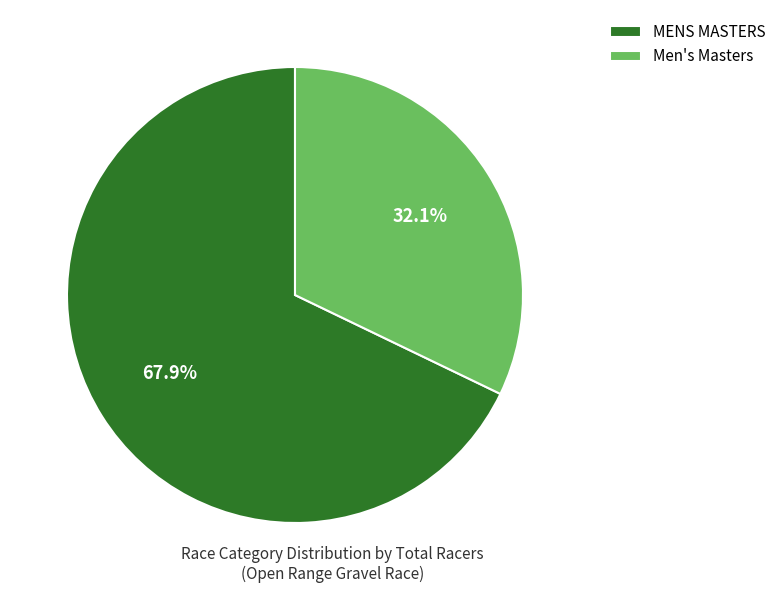

Is MENS MASTERS the majority of the pie?

Yes